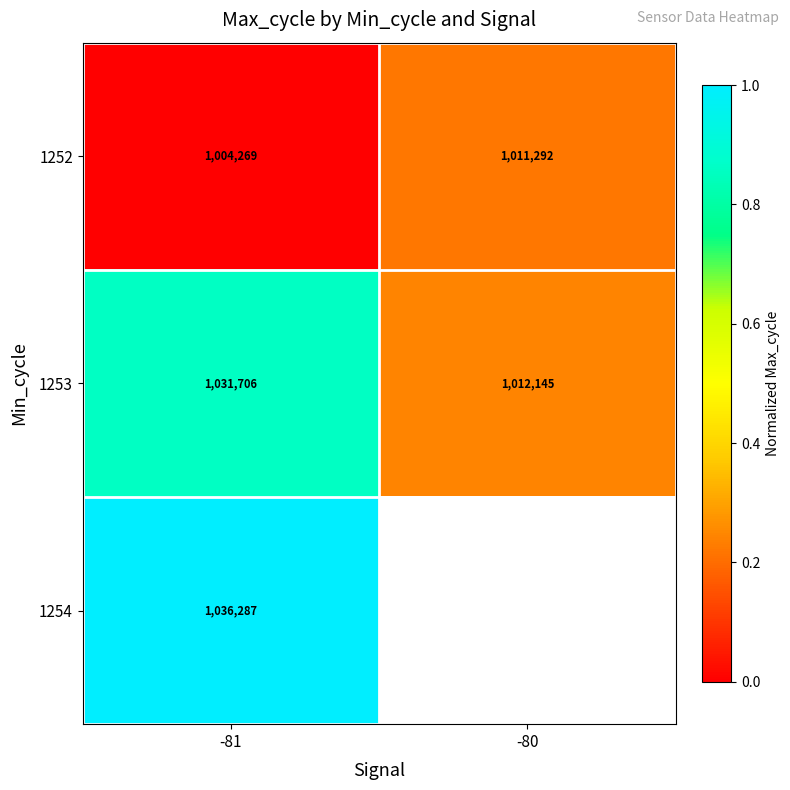

What is the sum of all 1253 values?

2043851